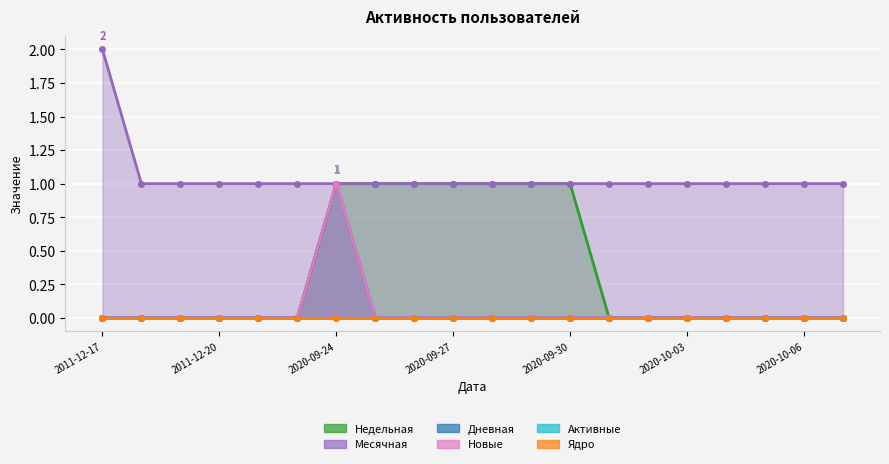

The value of Месячная at 2011-12-19 is 0. True or false?

False